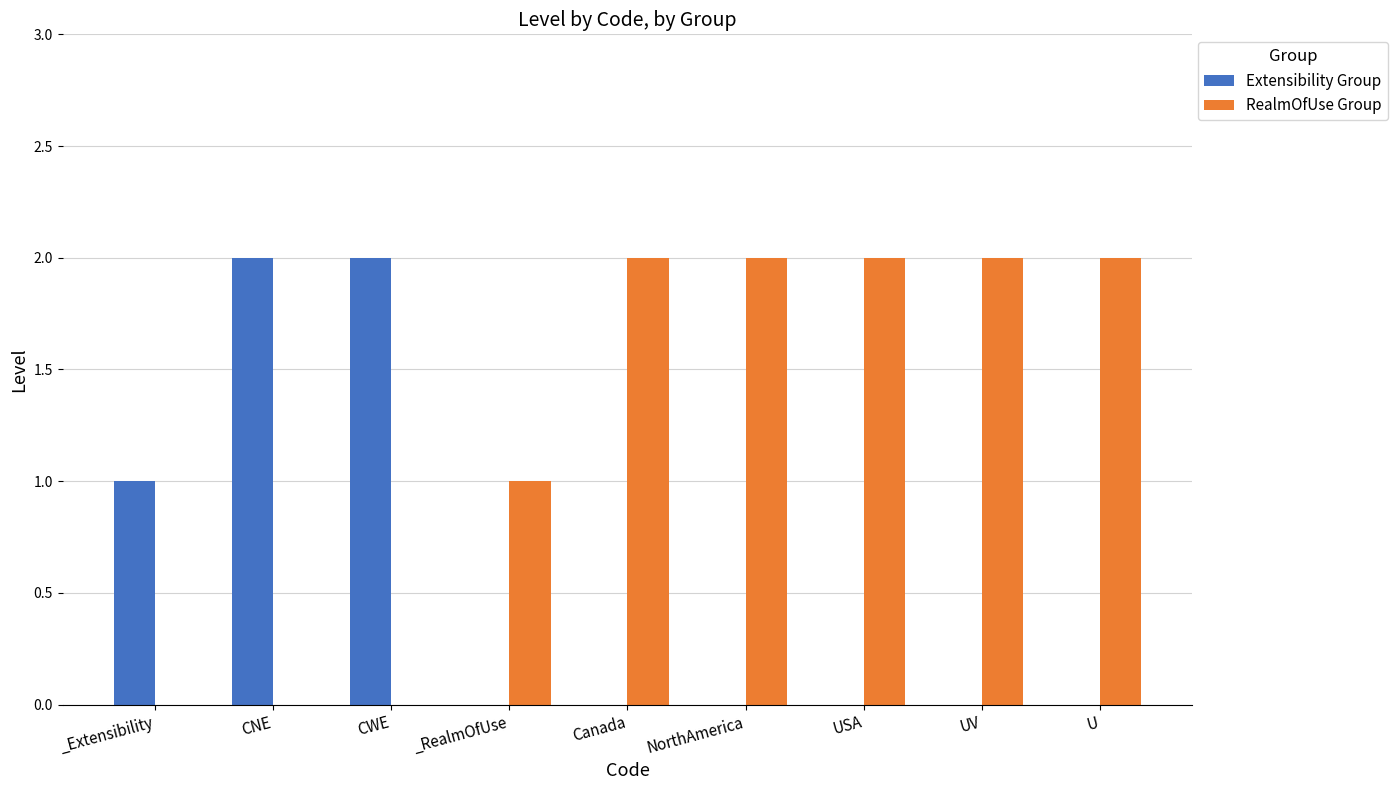

How many groups of bars are there?

9